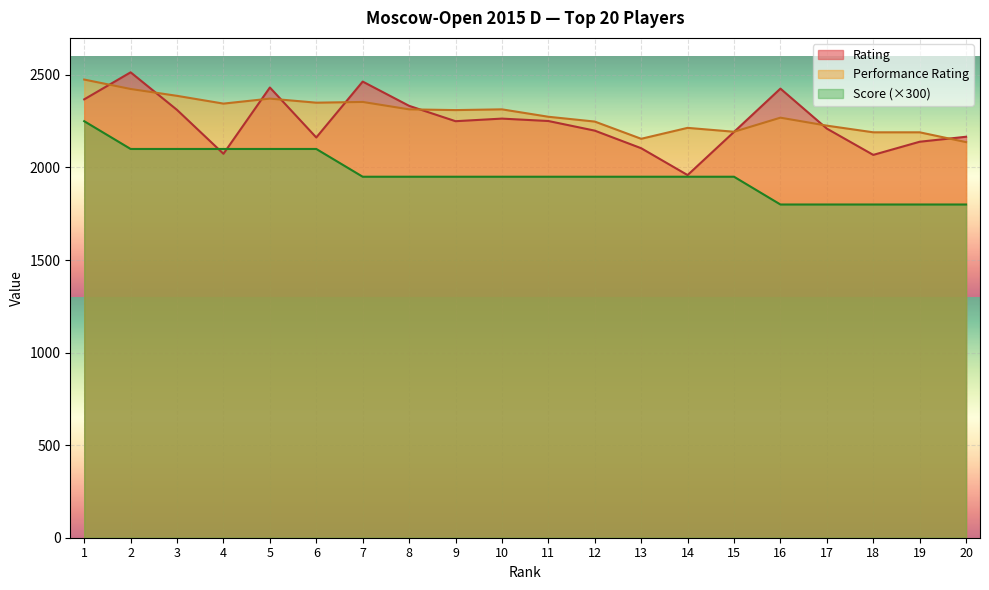

Rank the series at 19 from lowest to highest value.

Score (×300), Rating, Performance Rating